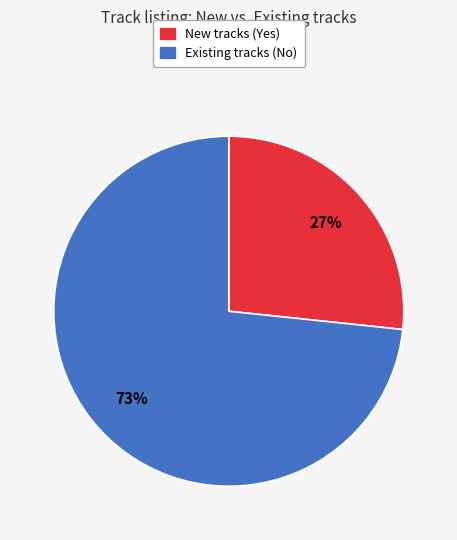

To the nearest percent, what is the average slice percentage?

50%